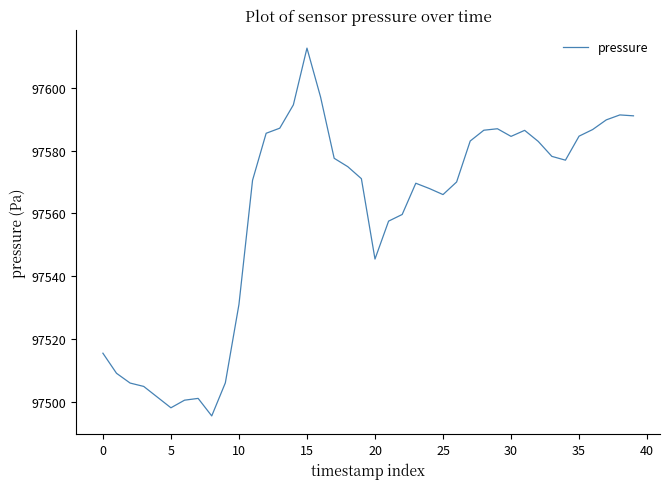

What is the greatest value displayed?

97612.6